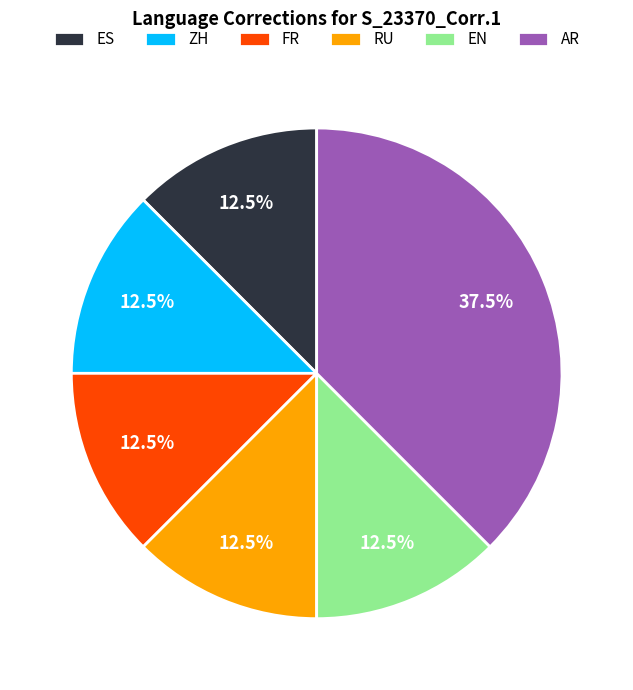

Which slice is the largest?

AR